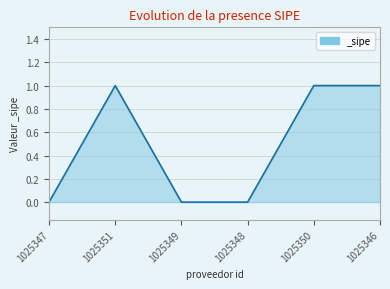

What is the sum of all values?

3